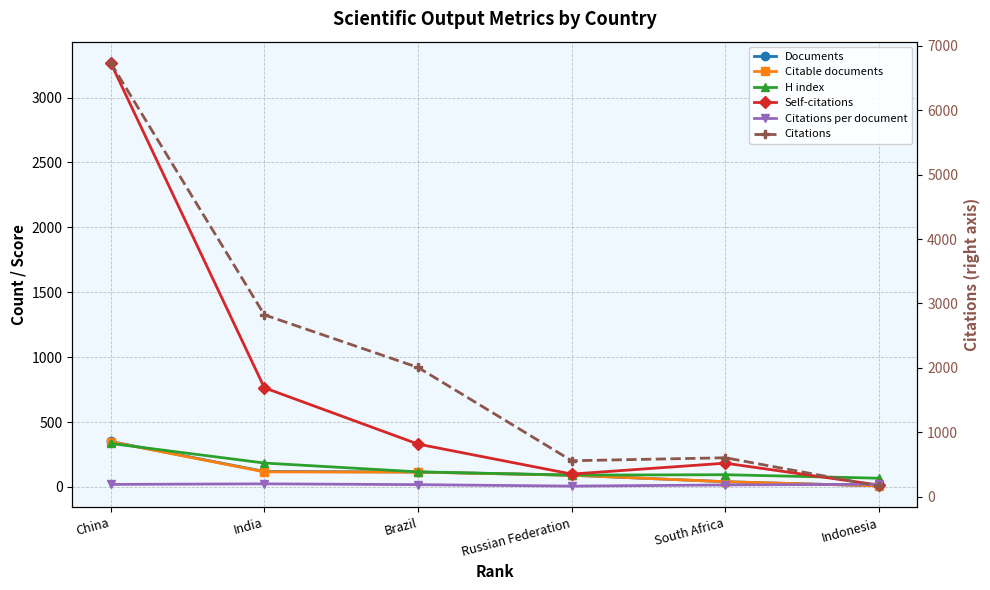

How many data points in Citable documents are less than 114?

3